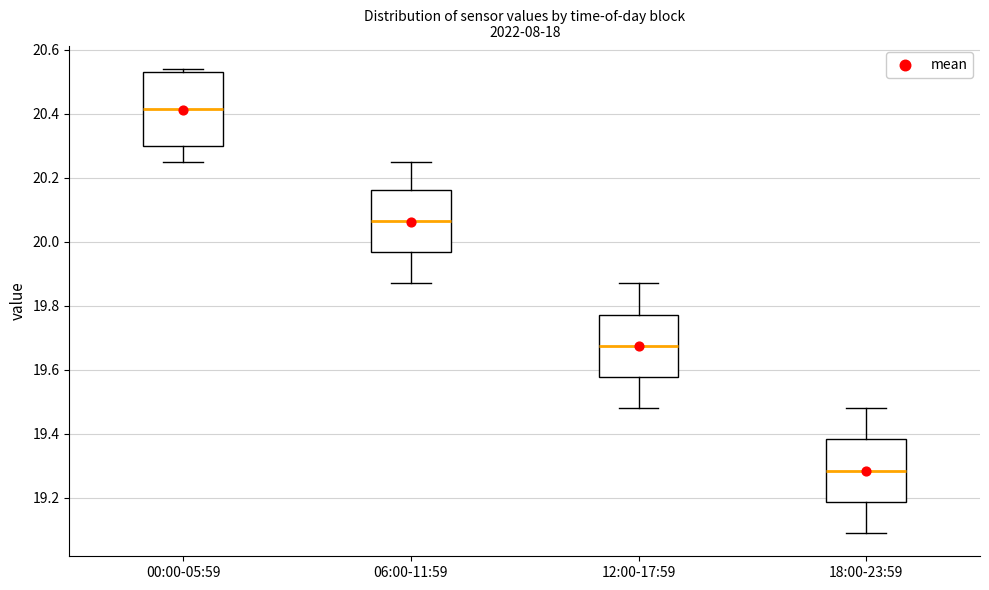

Reading left to right, transcribe this box plot: for each box, give where its median line is, the range the box spans, and where its two whiskers end, as read against the y-axis. The values are not printed on the chart, so give them approximately, as read against the axis.

00:00-05:59: median 20.42, box 20.30 to 20.54, whiskers 20.26 to 20.54 (just above the box's upper edge)
06:00-11:59: median 20.06, box 19.96 to 20.16, whiskers 19.88 to 20.26
12:00-17:59: median 19.68, box 19.58 to 19.78, whiskers 19.48 to 19.88
18:00-23:59: median 19.28, box 19.18 to 19.38, whiskers 19.10 to 19.48